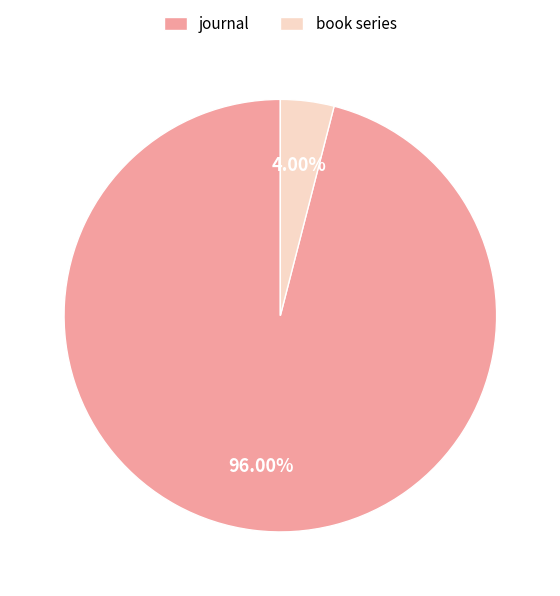

Which category has the biggest portion of the pie?

journal